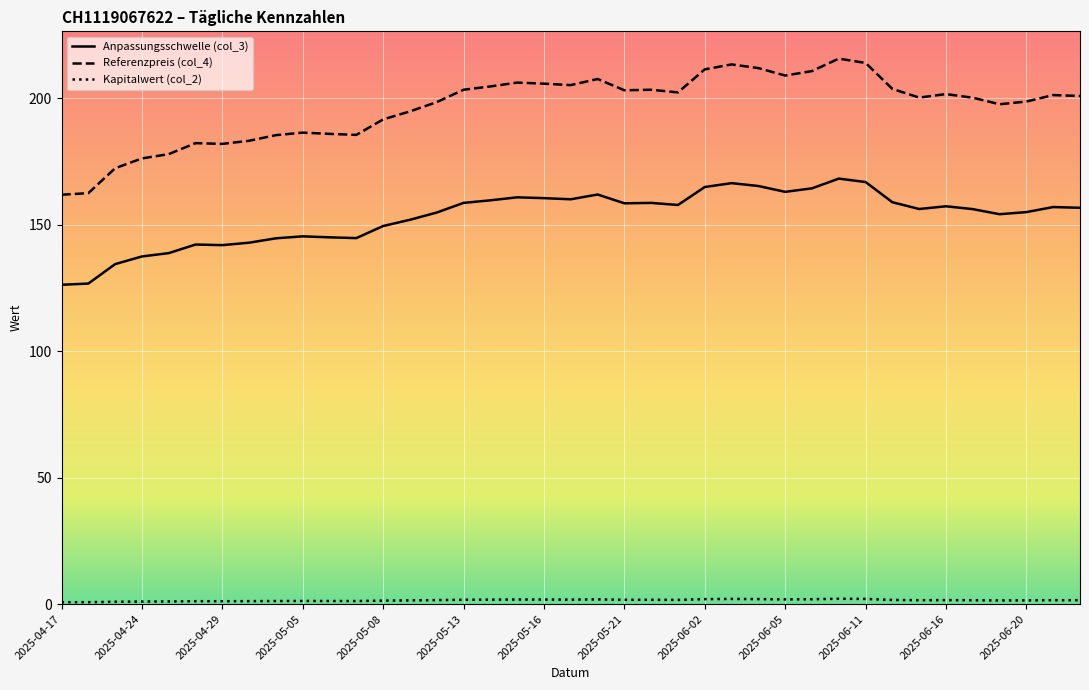

At how many categories does at least one series exceed 65?

39